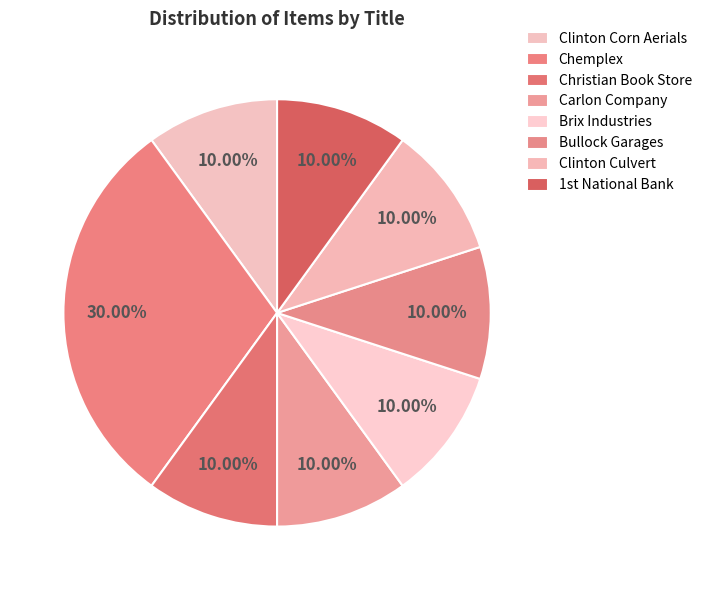

How many segments does this pie chart have?

8